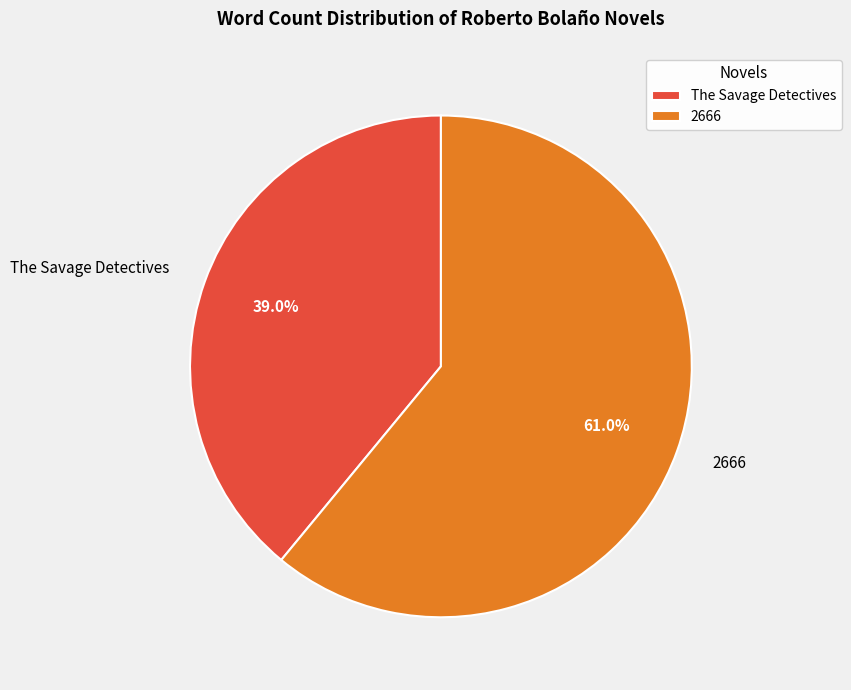

What is the ratio of the value at 2666 to the value at The Savage Detectives?

1.6